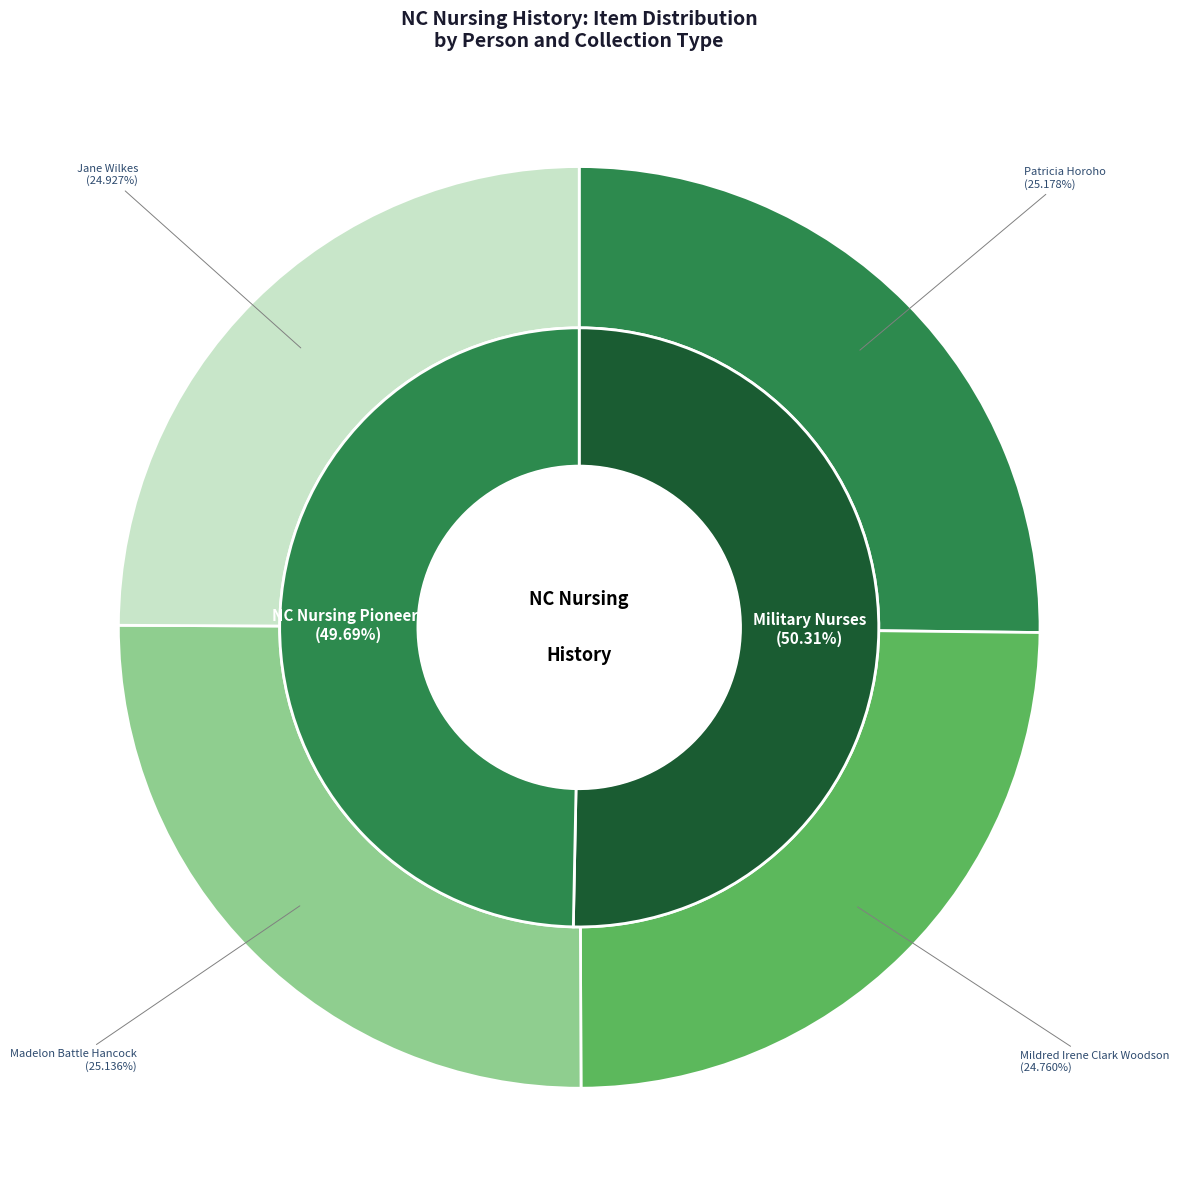

What is the largest slice in the pie chart?

Patricia Horoho